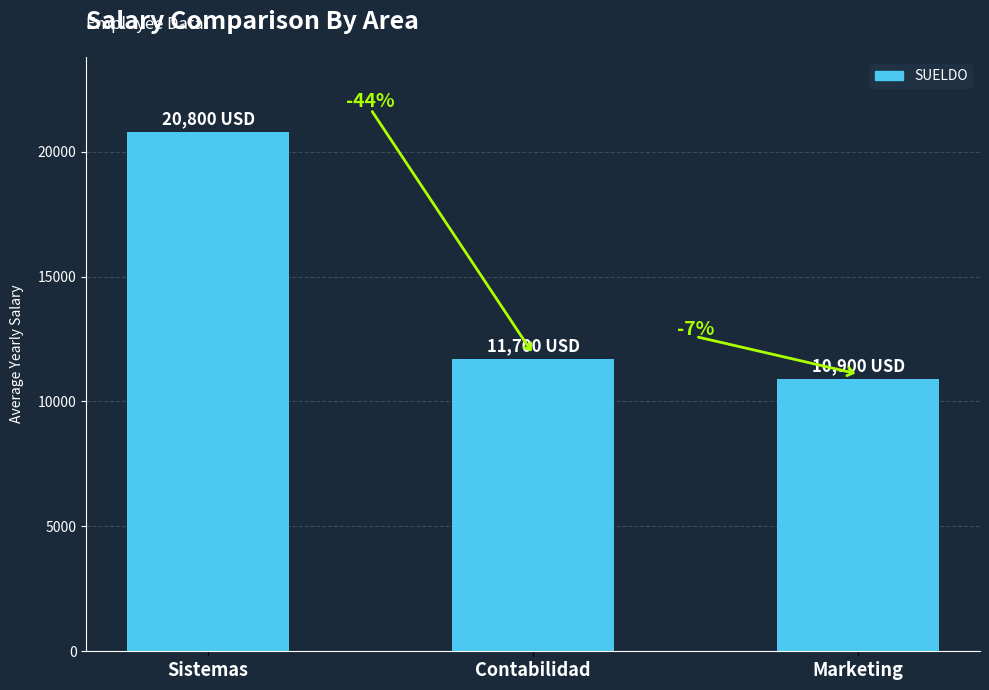

Where is the data nearest to the value 15850?

Contabilidad